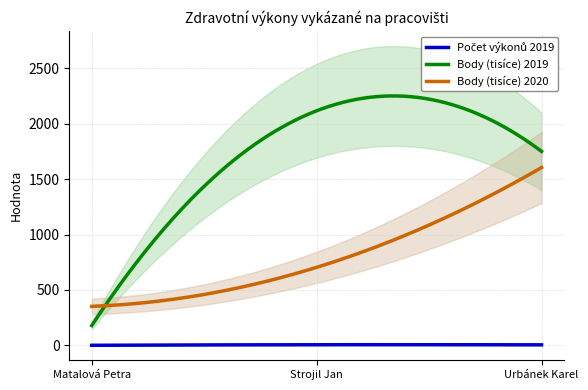

What is the total value across all series at Strojil Jan?

2826